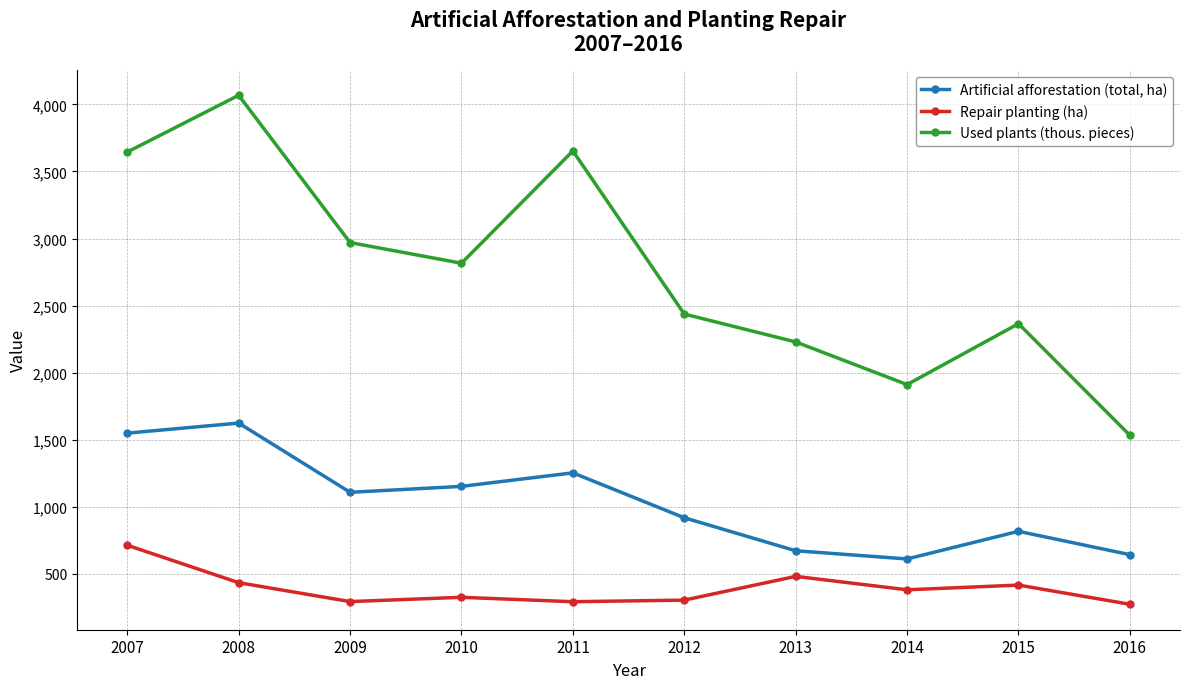

True or false: Used plants (thous. pieces) and Repair planting (ha) intersect in this chart.

False